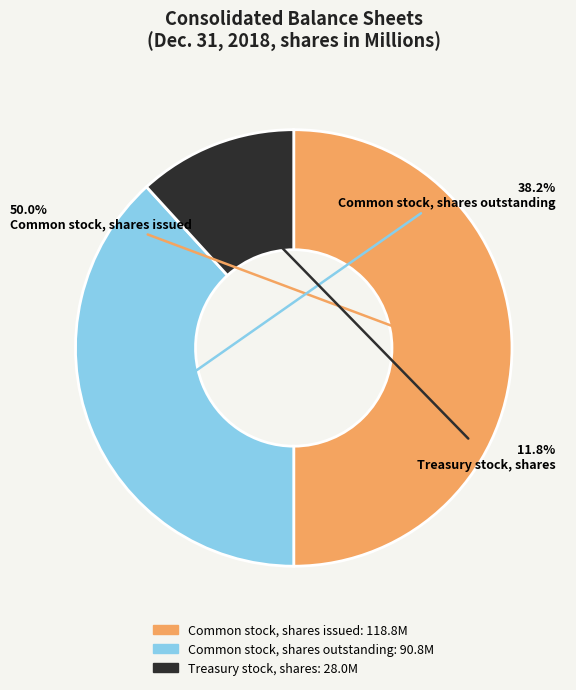

Which has a higher value, Treasury stock, shares or Common stock, shares outstanding?

Common stock, shares outstanding